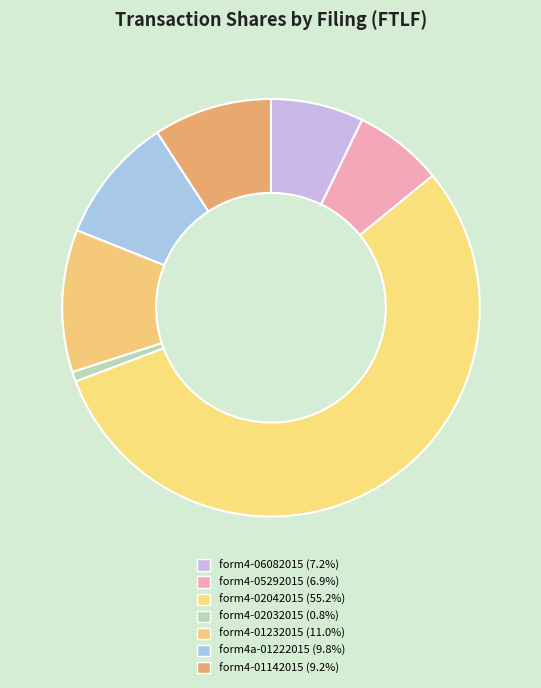

Count the number of slices in the pie.

7